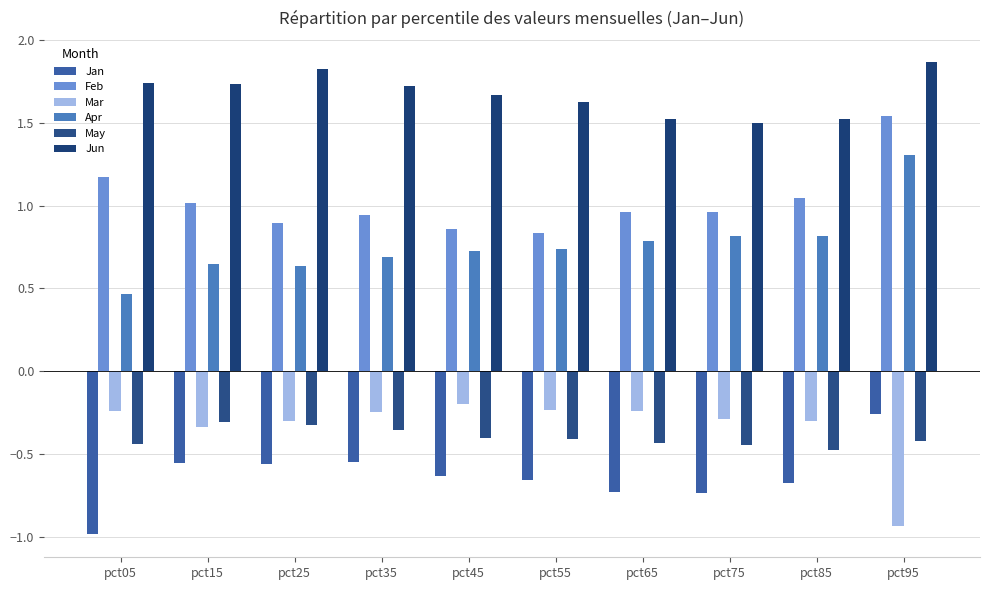

Is the value of Mar at pct45 greater than the value of Apr at pct55?

No